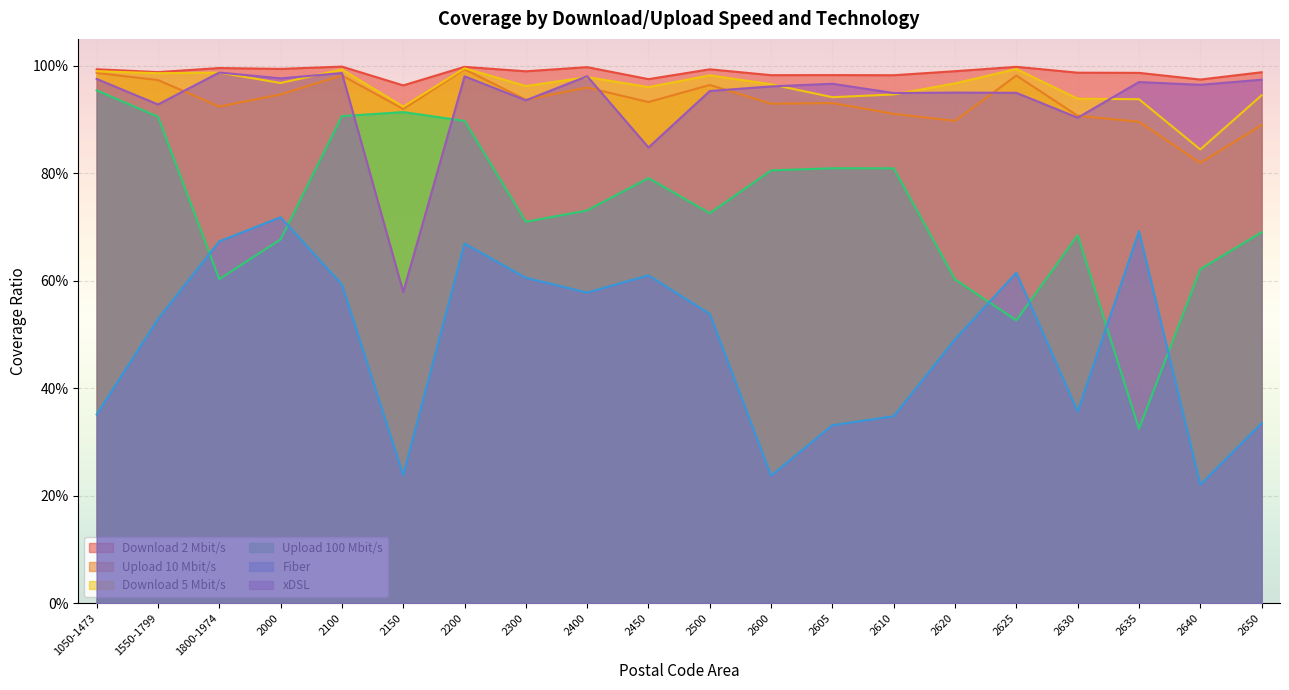

Which category has the highest value in the Download 2 Mbit/s series?

2100